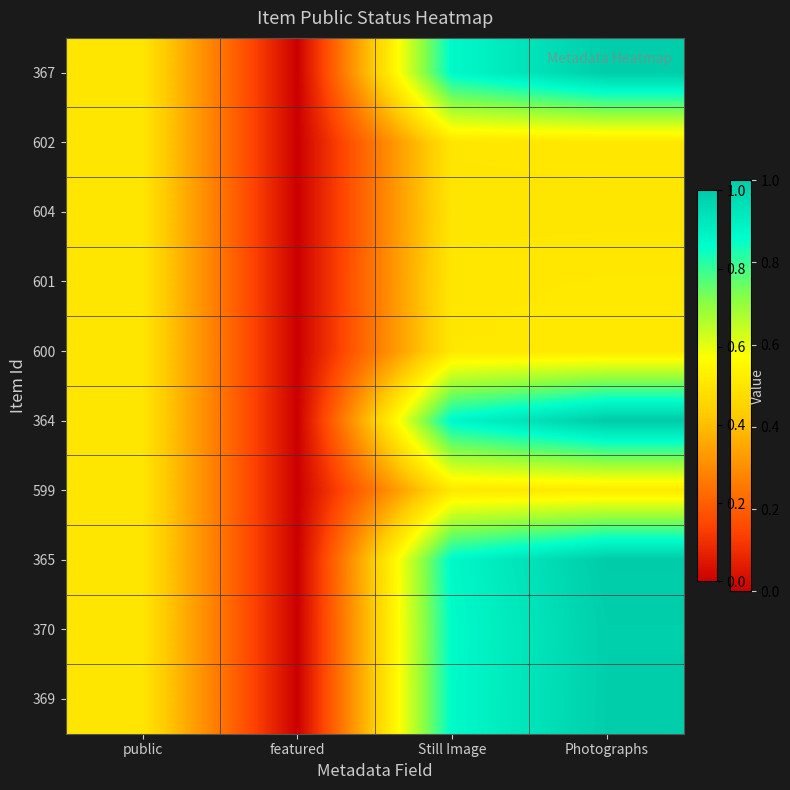

Which series has the largest range (max minus min)?

364